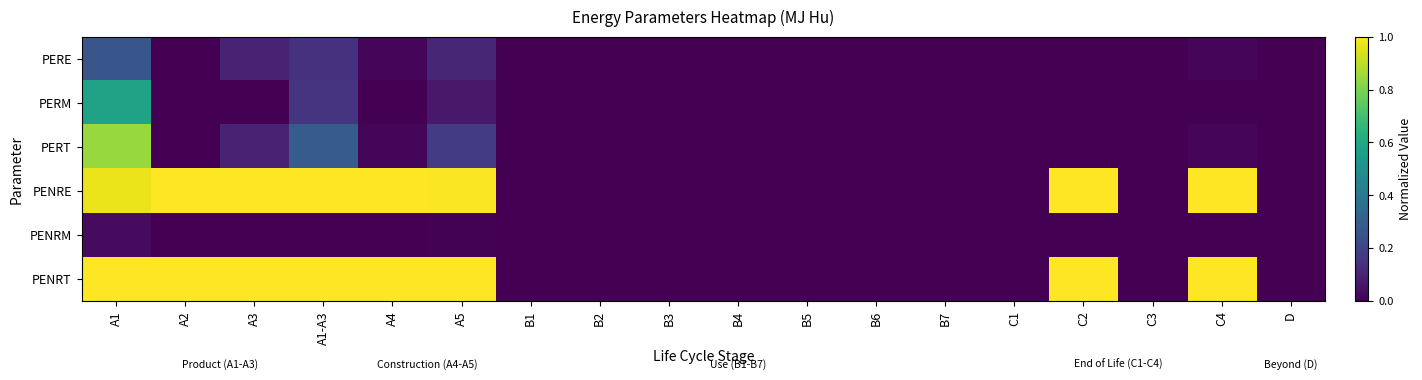

Count the number of categories in the chart.

18